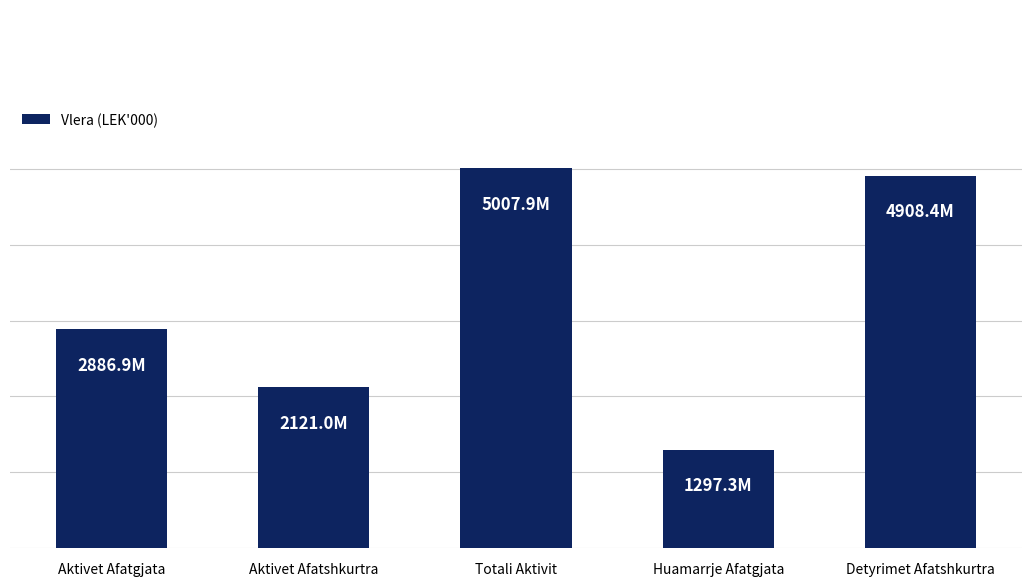

What is the label of the 5th bar from the right?

Aktivet Afatgjata